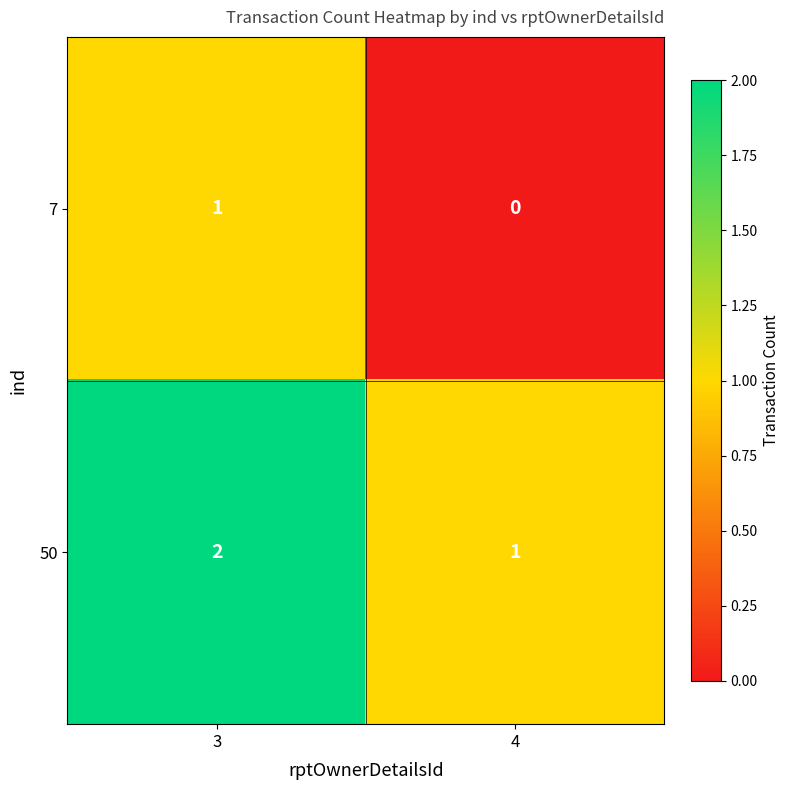

Reading left to right, what are all the values shown in this chart?

7: 3=1	4=0
50: 3=2	4=1